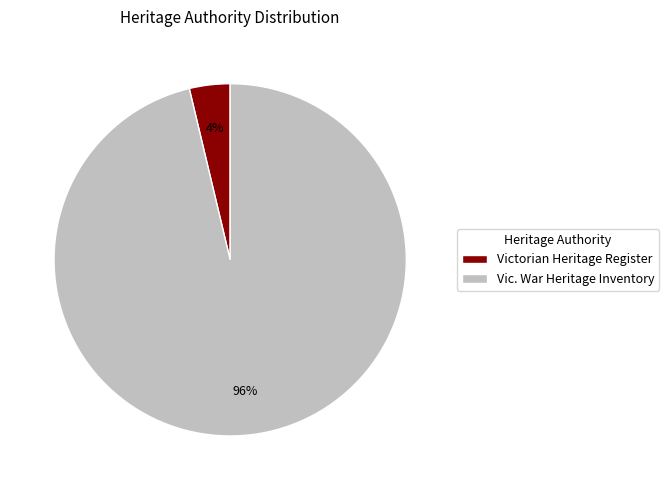

Count the number of slices in the pie.

2